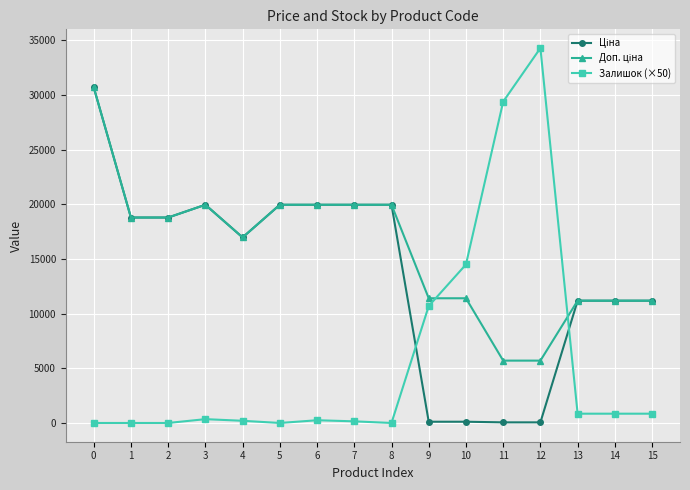

Does the chart have visible grid lines?

Yes